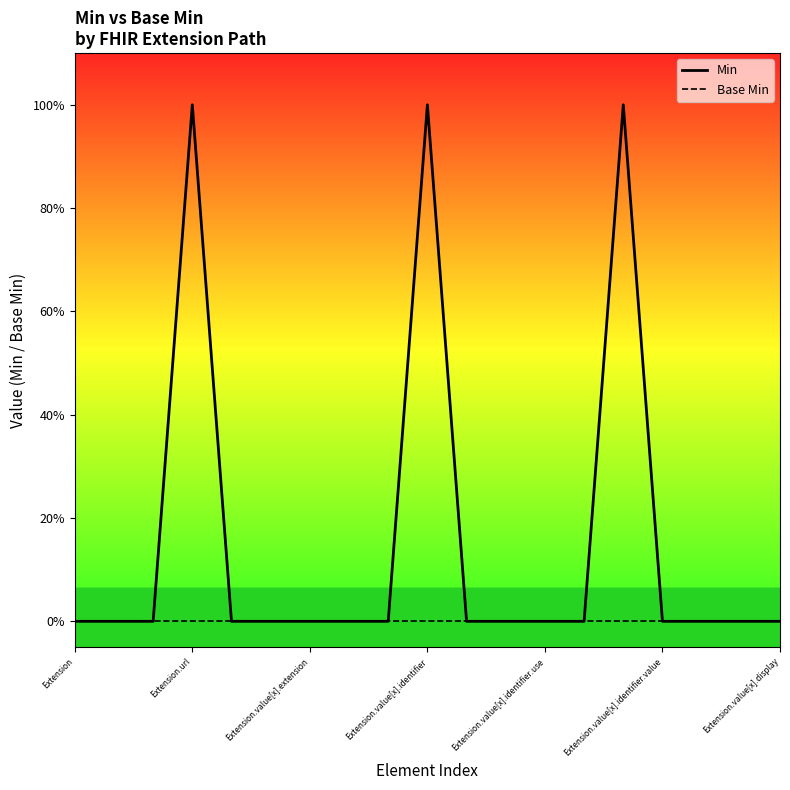

In Min, how many points are higher than both neighbors (excluding endpoints)?

3